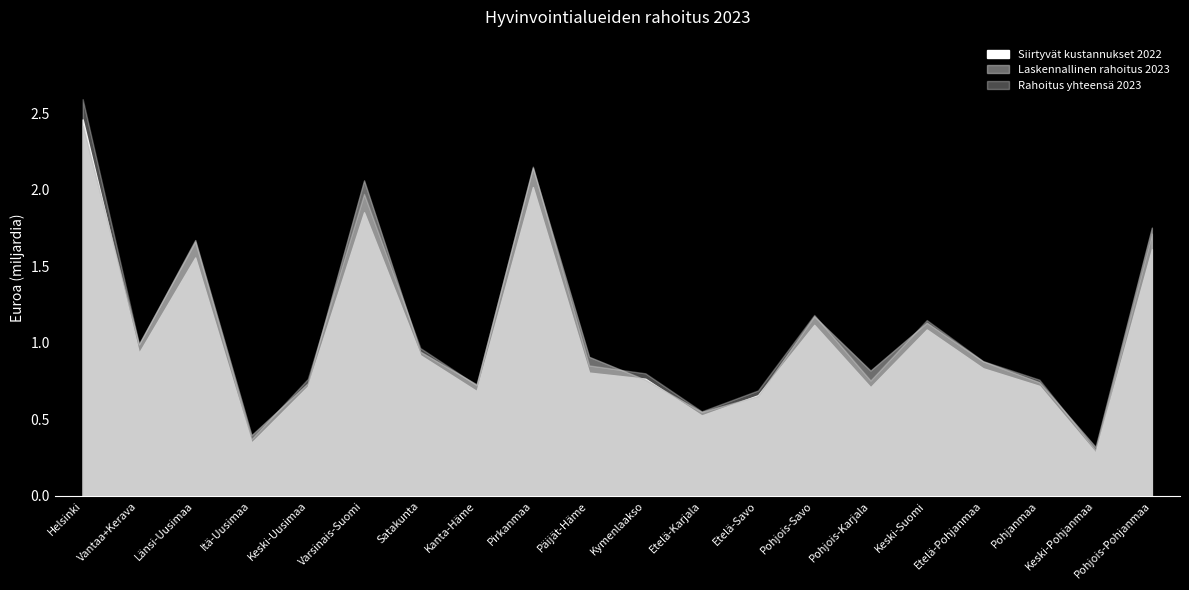

Rank the series by their maximum value, from highest to lowest.

Rahoitus yhteensä 2023, Siirtyvät kustannukset 2022, Laskennallinen rahoitus 2023